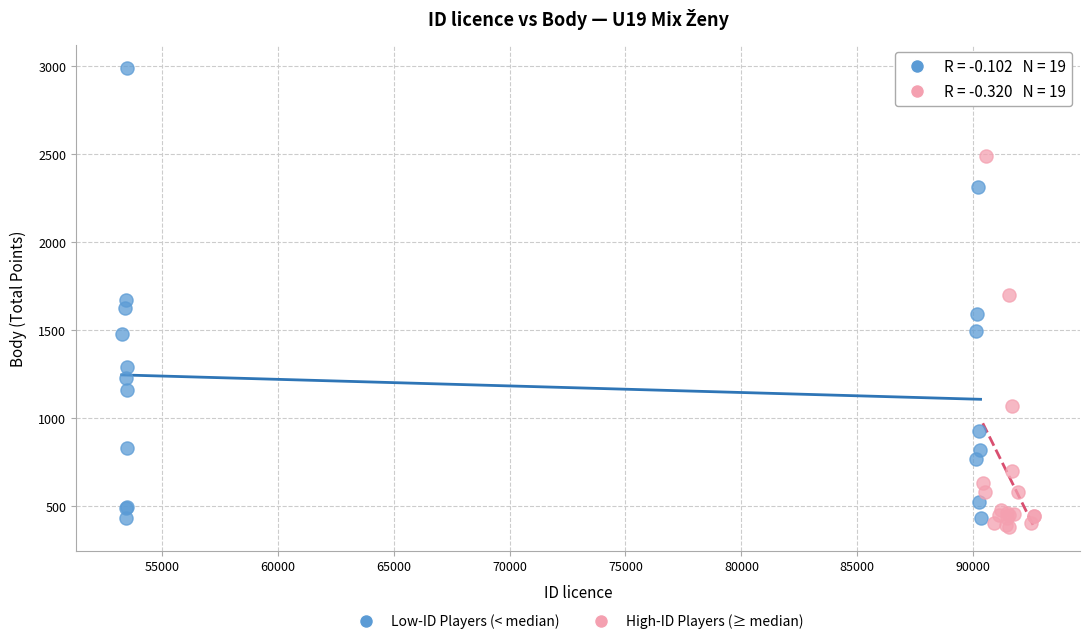

Which series has the widest spread of Y values?

Low-ID Players (< median)